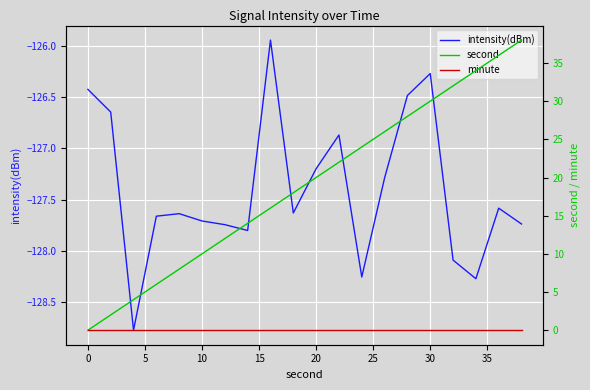

What is the value of the second point at the 17th from the left?

32.0